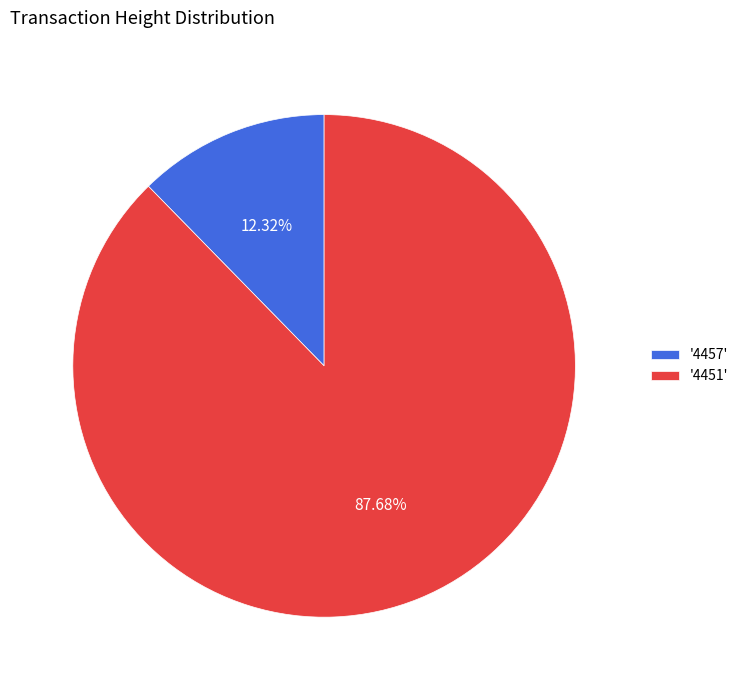

Is the sum of '4451' and '4457' greater than half?

Yes